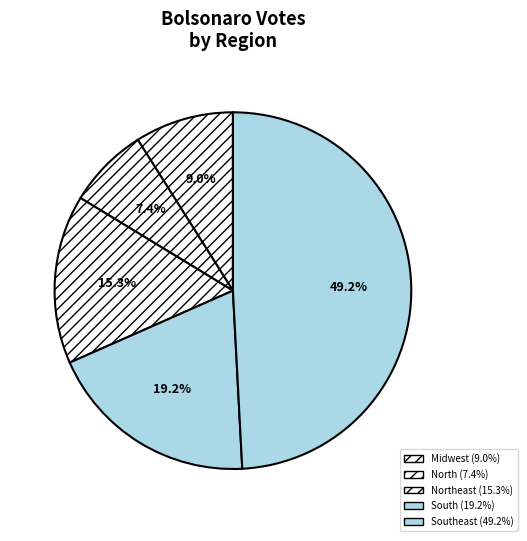

Count the number of slices in the pie.

5